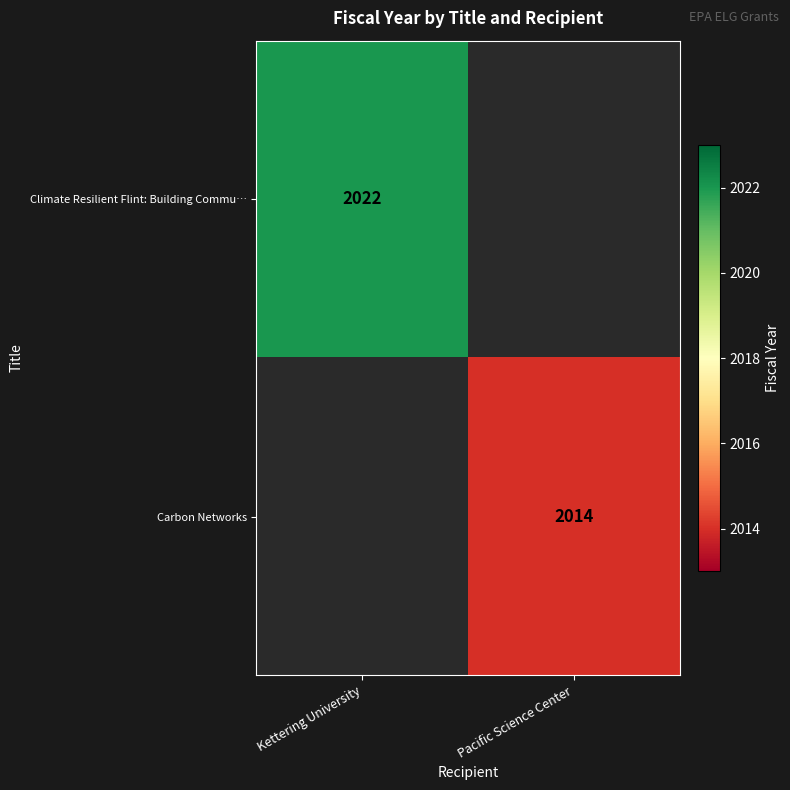

True or false: Carbon Networks has a value of 2014 at Pacific Science Center.

True